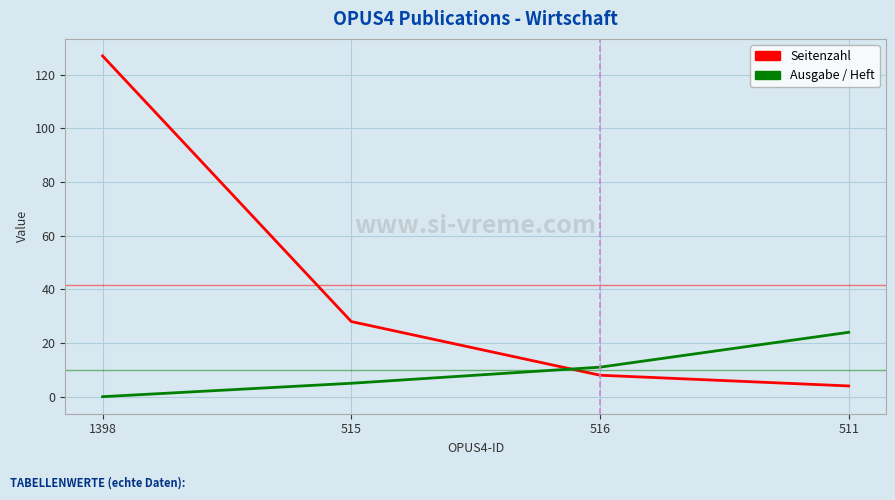

Is the value of Ausgabe / Heft at 511 greater than the value of Seitenzahl at 511?

Yes